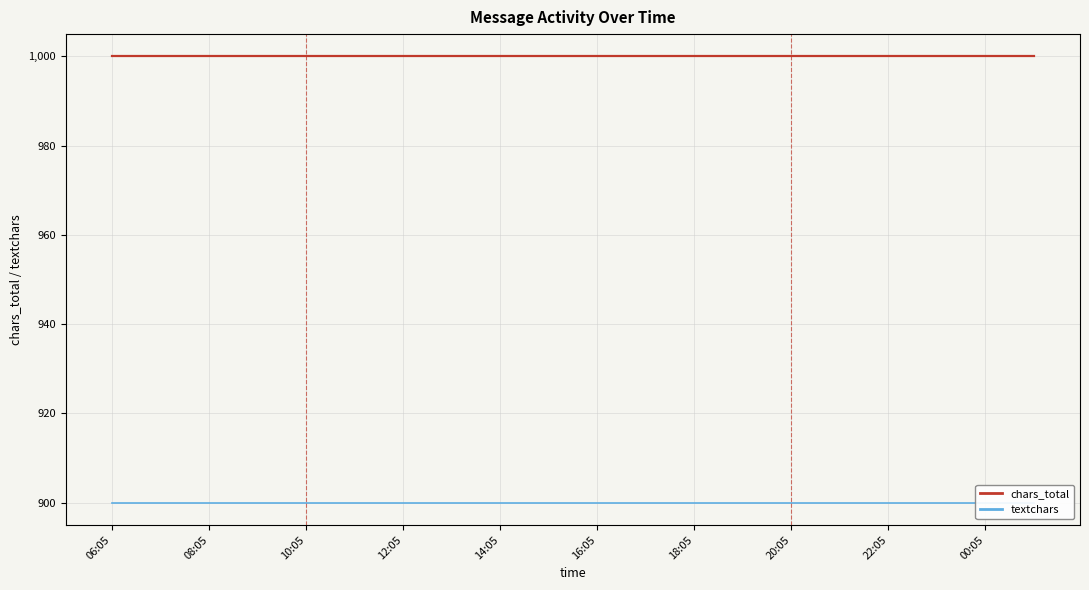

What is the minimum value shown in the chart?

900